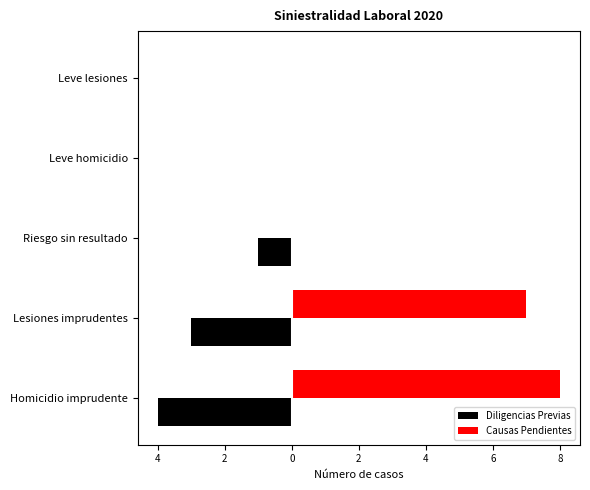

Rank the series by their average value, from highest to lowest.

Causas Pendientes, Diligencias Previas